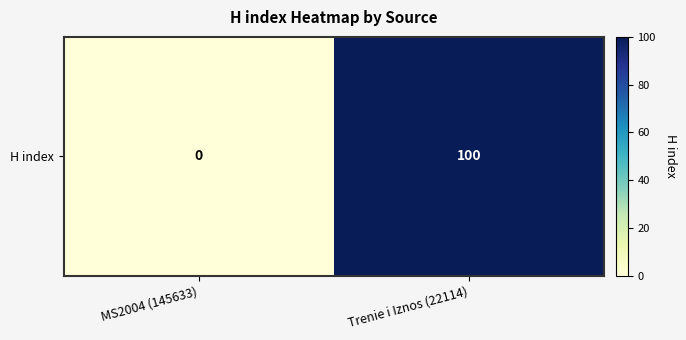

Reading right to left, list all the values displayed in this chart.

100	0